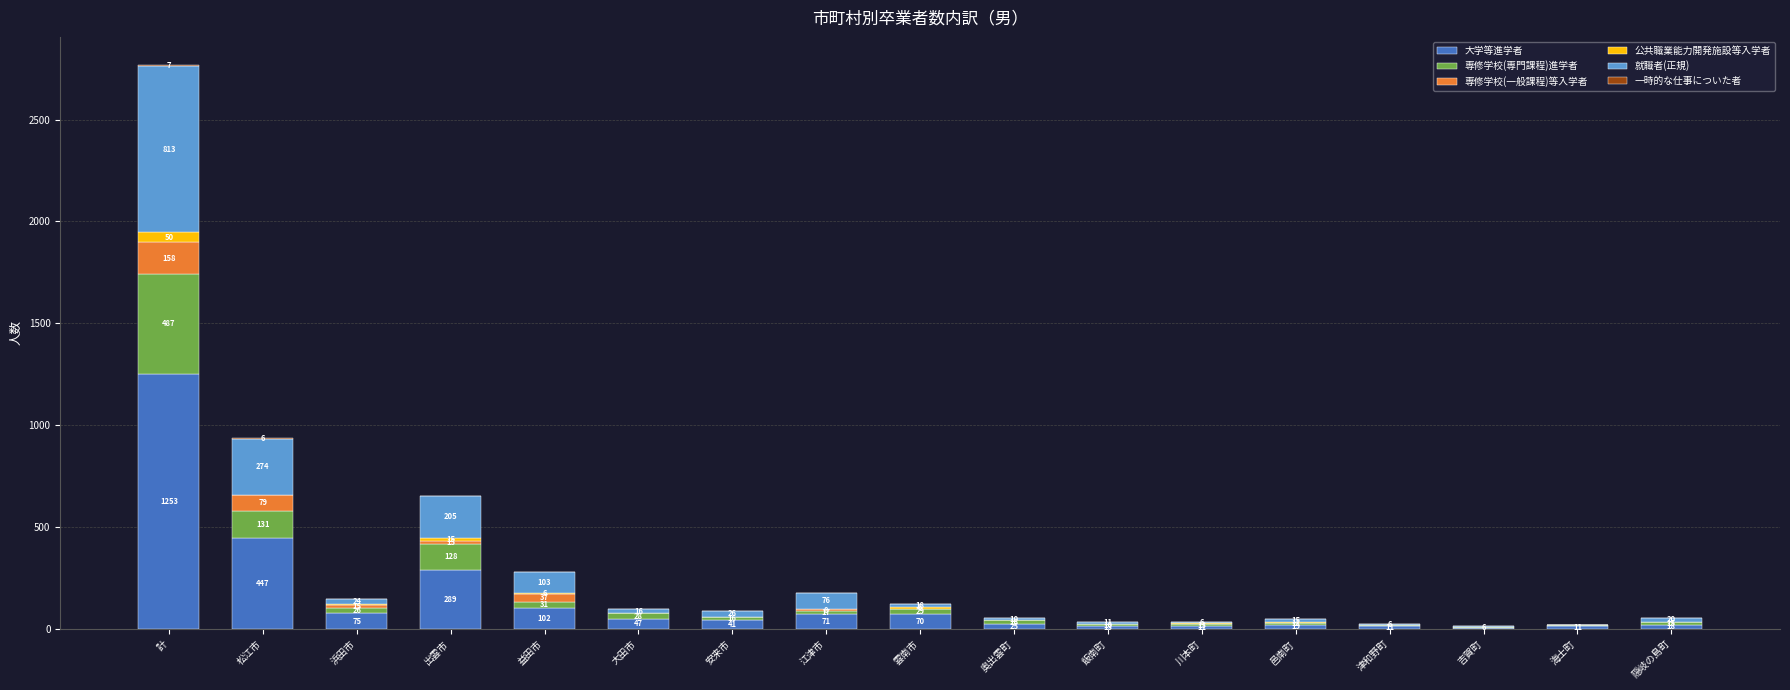

What value does the 大学等進学者 series have at 江津市, to the nearest 100?

100